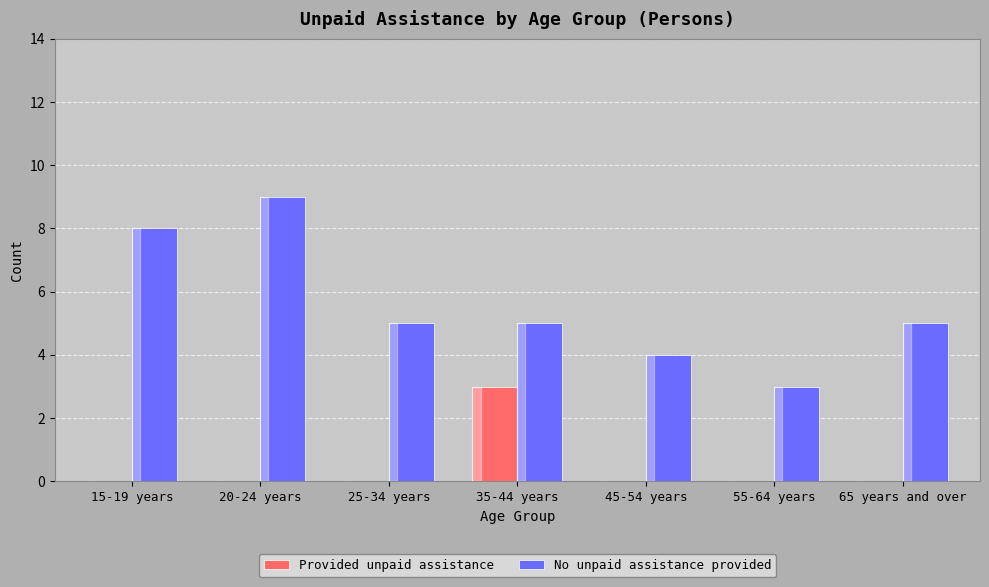

Reading right to left, what are all the values shown in this chart?

Provided unpaid assistance: 0	0	0	3	0	0	0
No unpaid assistance provided: 5	3	4	5	5	9	8